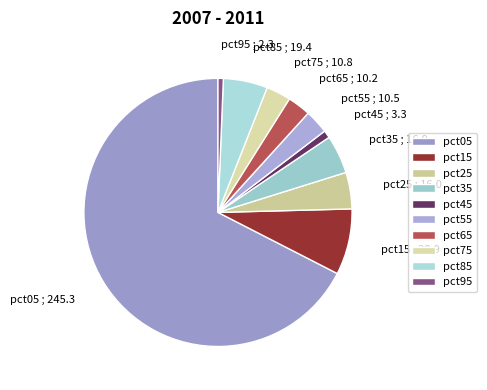

Which has a higher value, pct15 or pct85?

pct15